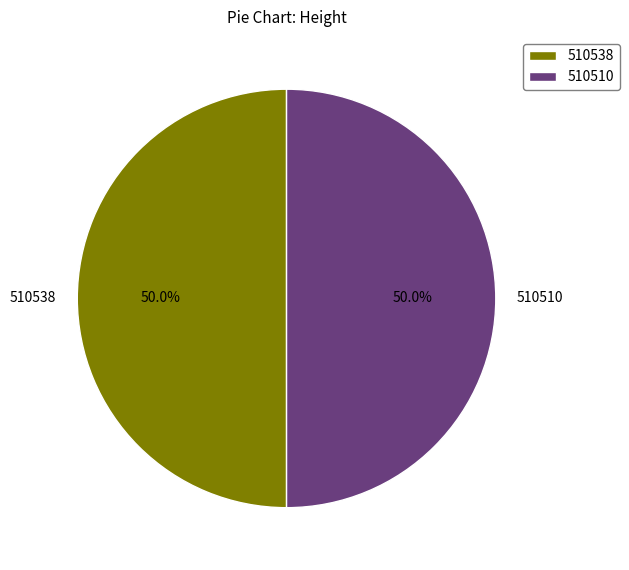

What is the ratio of the value at 510510 to the value at 510538?

1.0